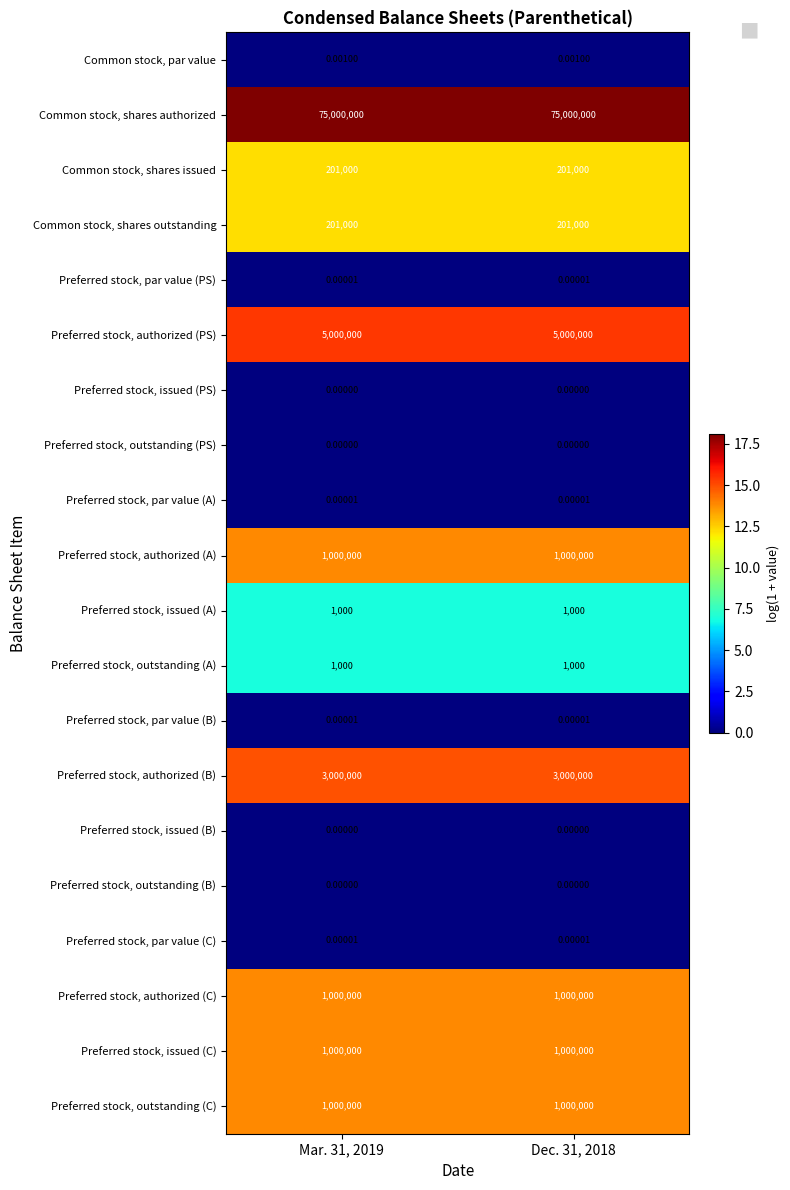

Is the value of Preferred stock, issued (A) at Mar. 31, 2019 greater than the value of Preferred stock, issued (B) at Mar. 31, 2019?

Yes